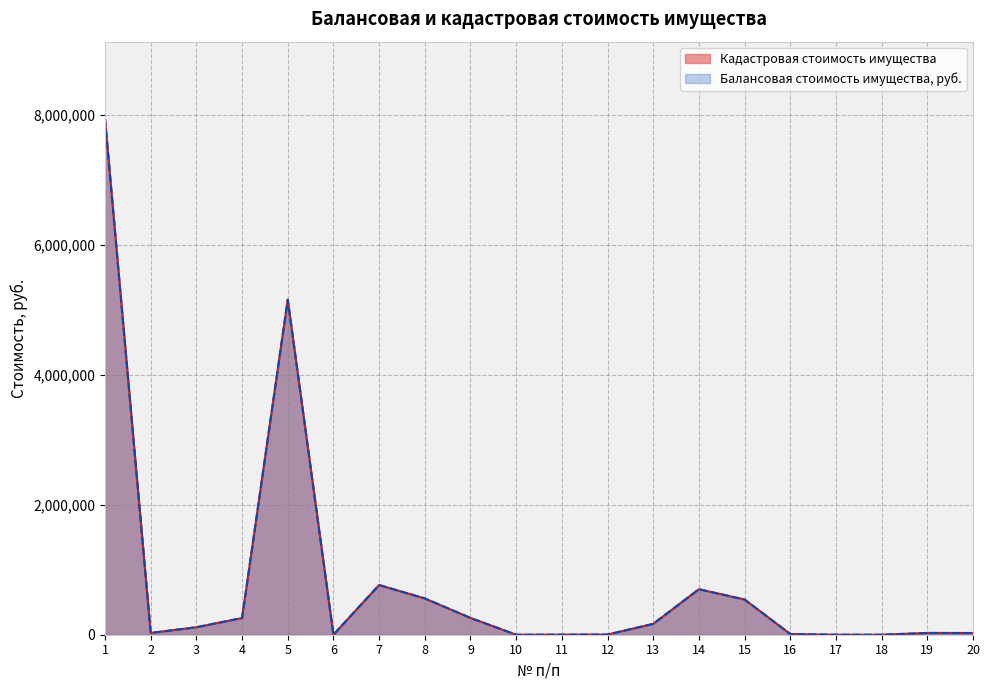

What is the difference between the Кадастровая стоимость имущества values at 3 and 8?

443720.2